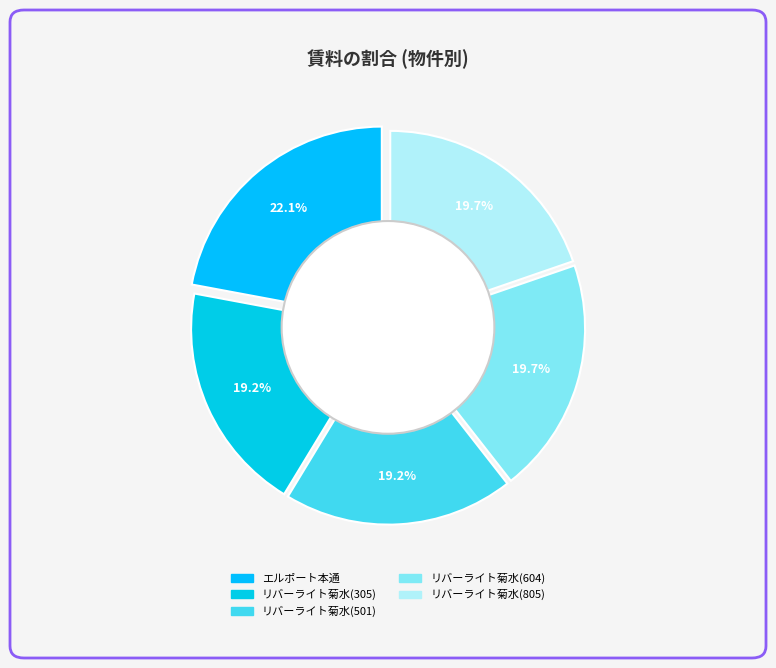

What percentage is NOT represented by リバーライト菊水(501)?

80.8%